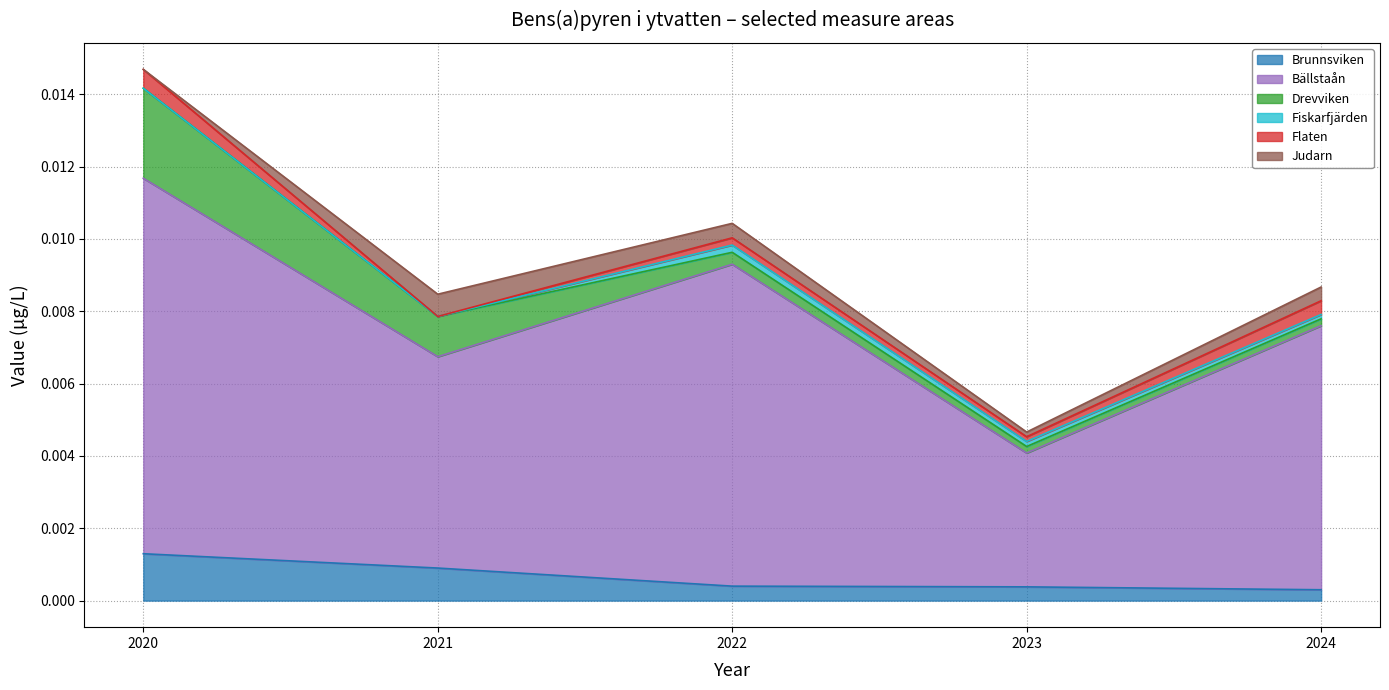

Is it true that Flaten equals 0.0 at 2022?

False